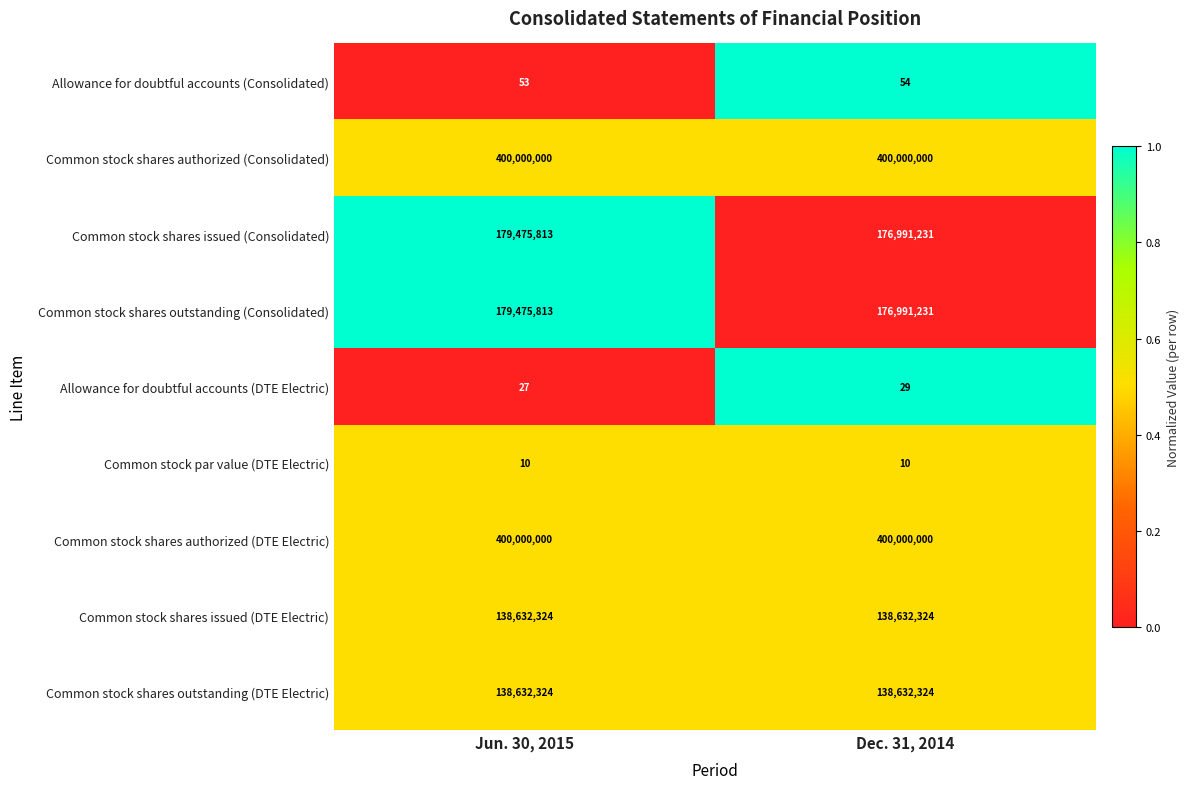

Is the value of Common stock shares issued (Consolidated) at Dec. 31, 2014 greater than the value of Common stock shares authorized (Consolidated) at Dec. 31, 2014?

No